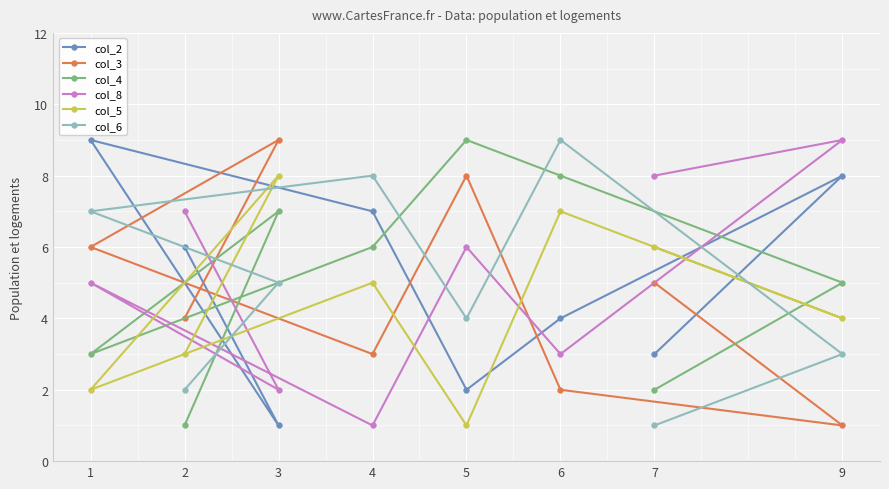

At which label is col_8 closest to 5?

1